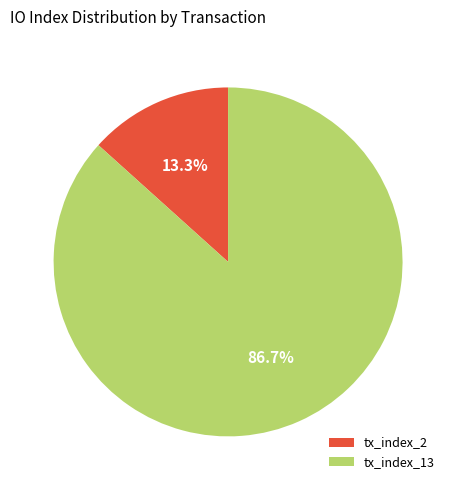

To the nearest percent, what percentage of the pie is tx_index_2?

13%